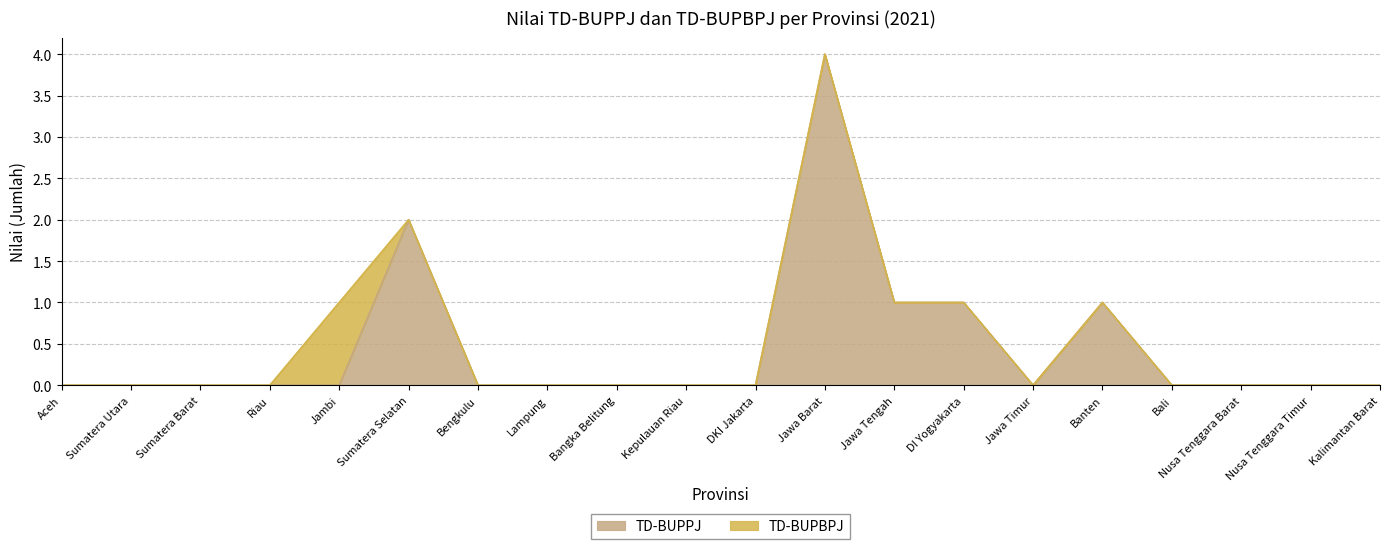

What is the sum of the values at Jawa Barat and Kalimantan Barat?

4